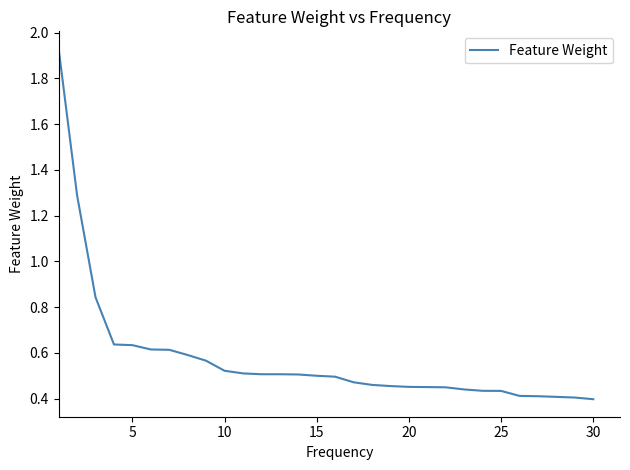

What is the difference between the maximum and minimum values?

1.5